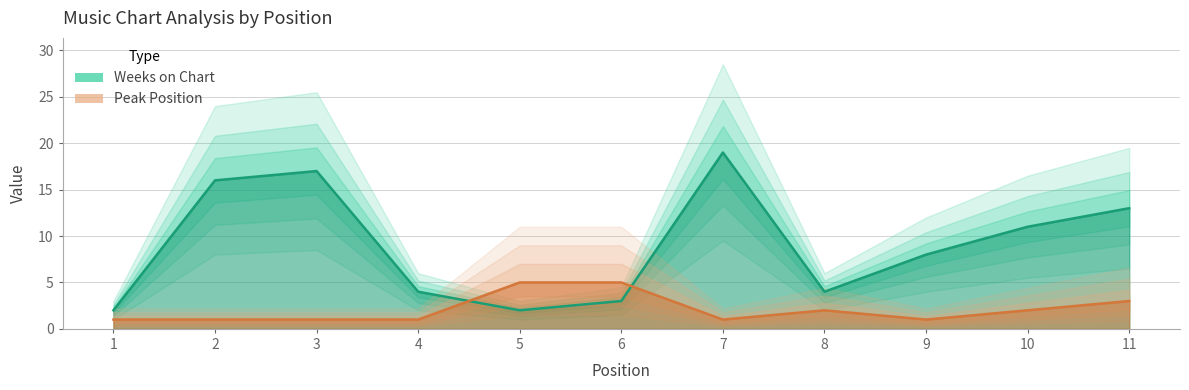

At which category is the sum across all series the highest?

7